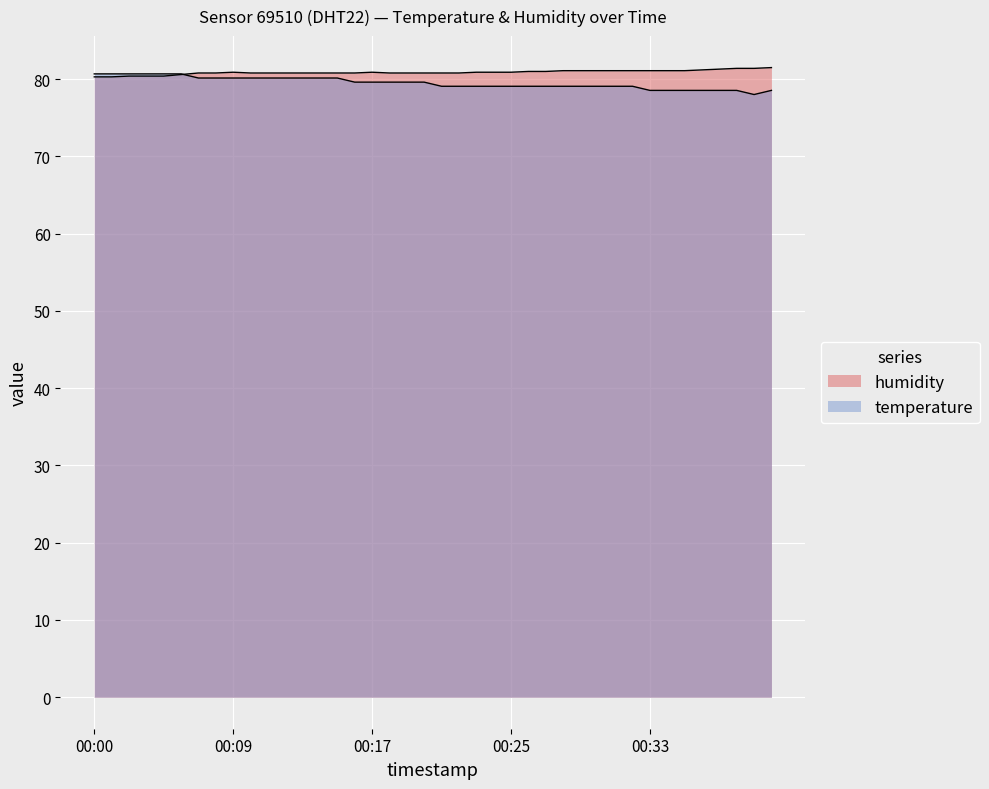

What is the label of the 35th point from the left?

2022-09-01T00:35:54